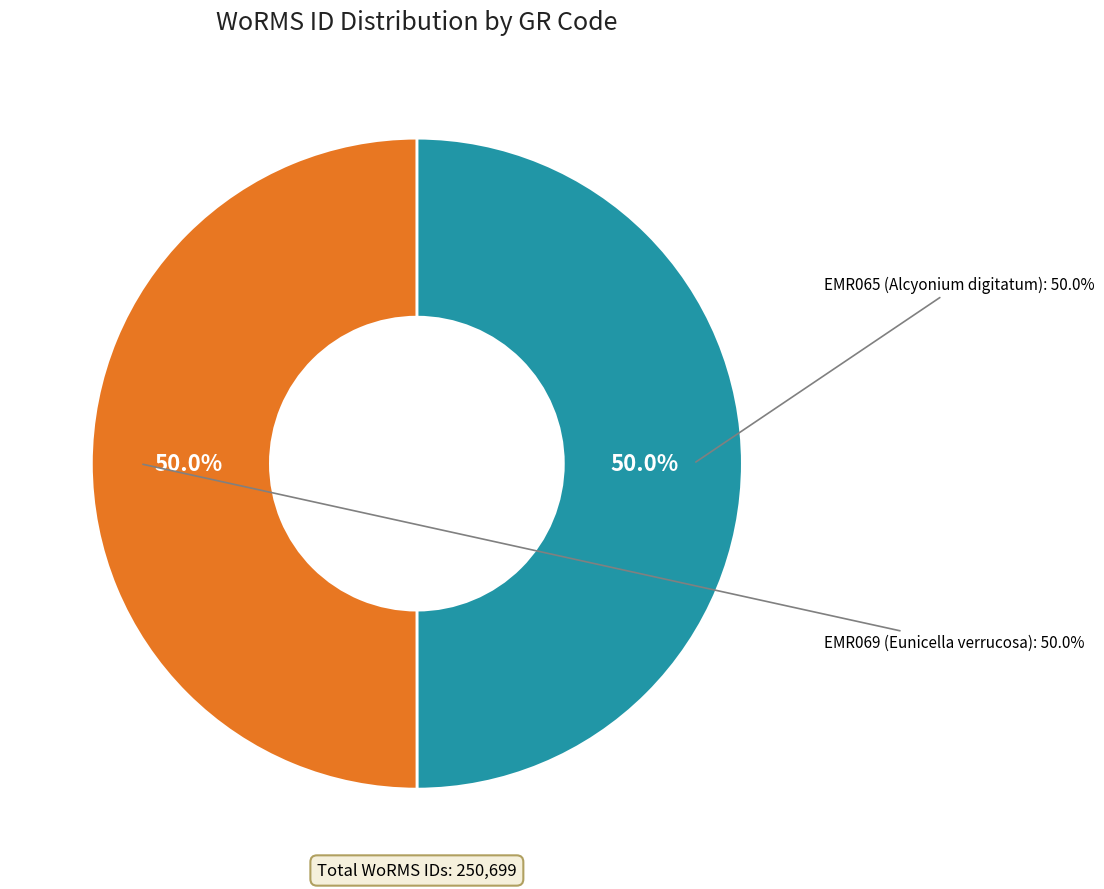

To the nearest percent, what portion does EMR069 represent?

50%